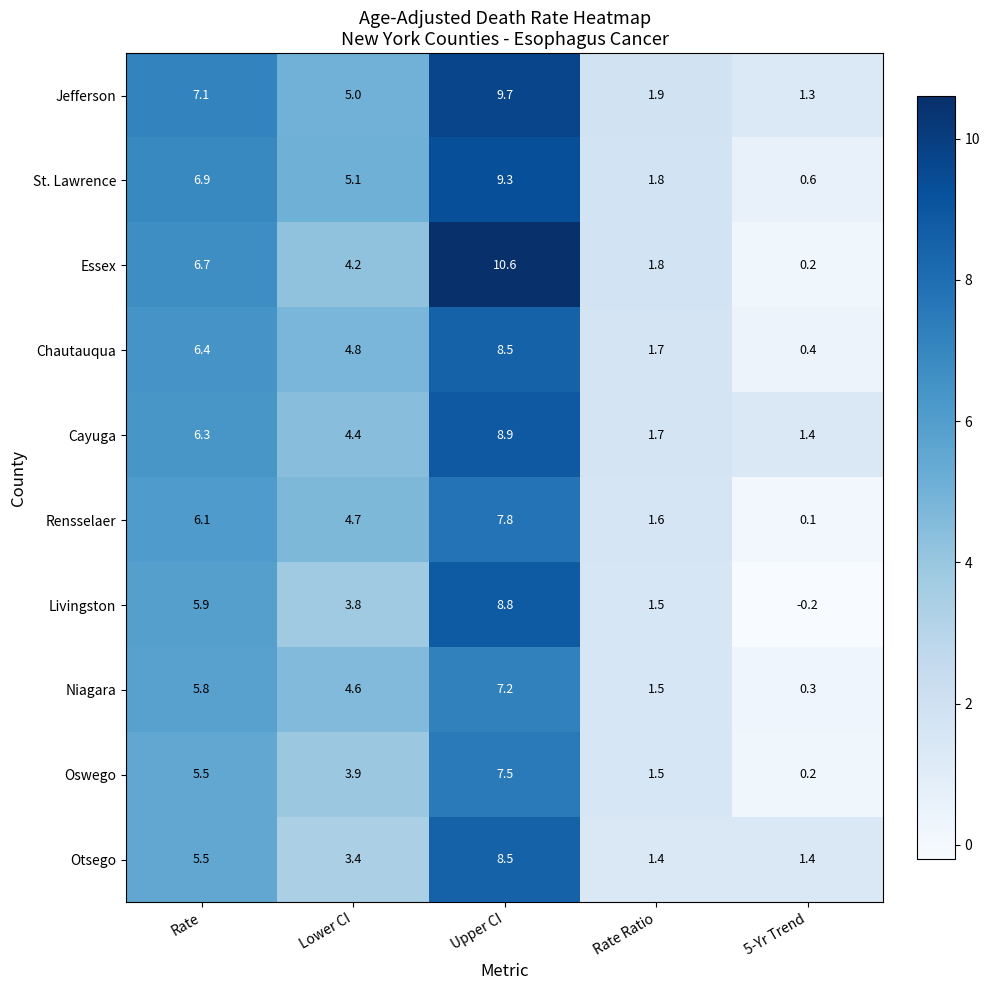

At which label is Essex closest to 5?

Lower CI